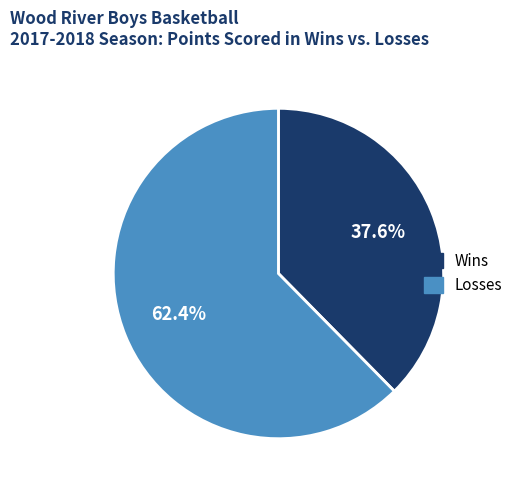

Is there a majority slice in this chart?

Yes